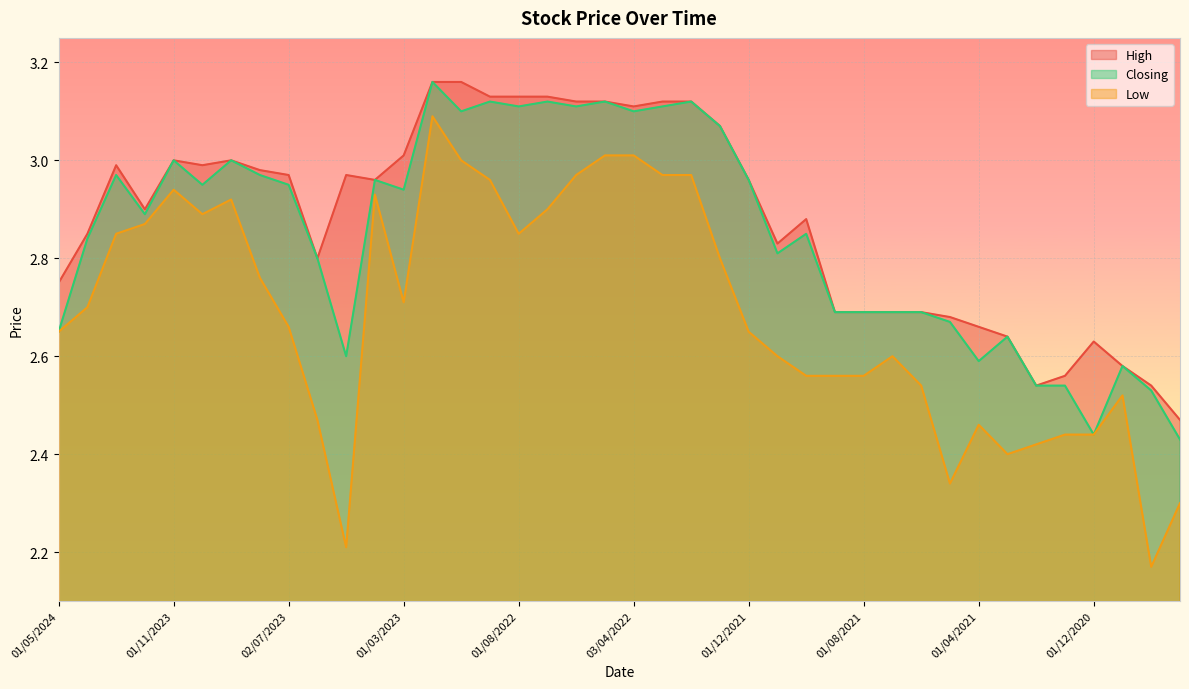

Count the number of categories in the chart.

40